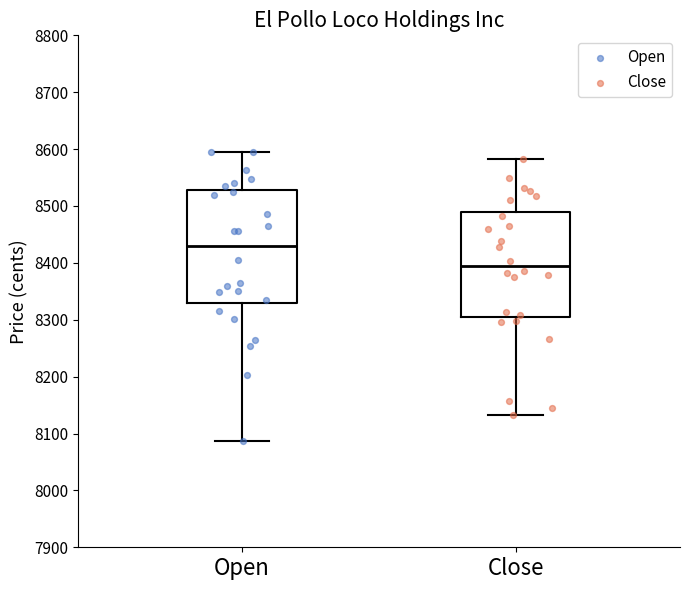

Reading left to right, read every box against the y-axis: the position of its median line, the range the box covers, and the ends of its whiskers. The values are not printed on the chart, so give them approximately, as read against the axis.

Open: median 8430, box 8330 to 8530, whiskers 8090 to 8600
Close: median 8390, box 8310 to 8490, whiskers 8130 to 8580